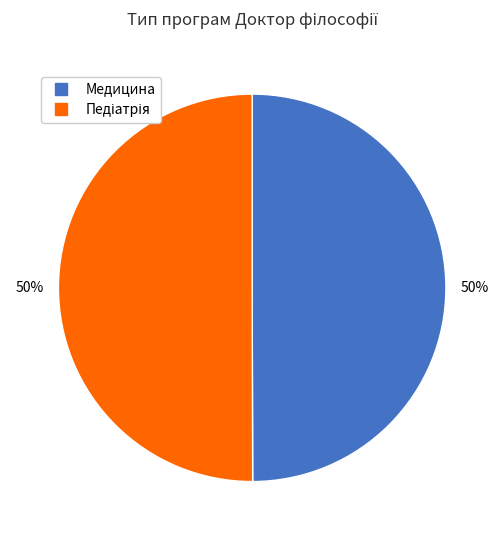

To the nearest percent, what is the average slice percentage?

50%